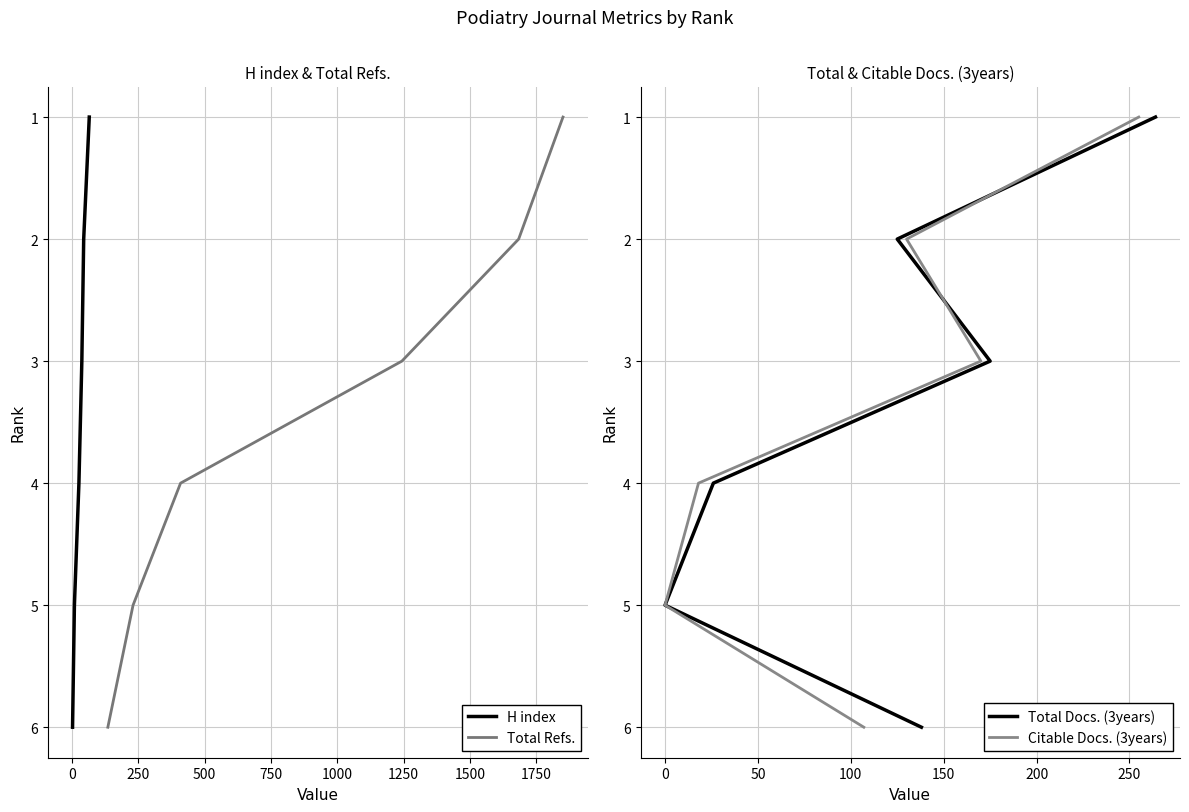

Does the chart display data point markers on the line(s)?

No